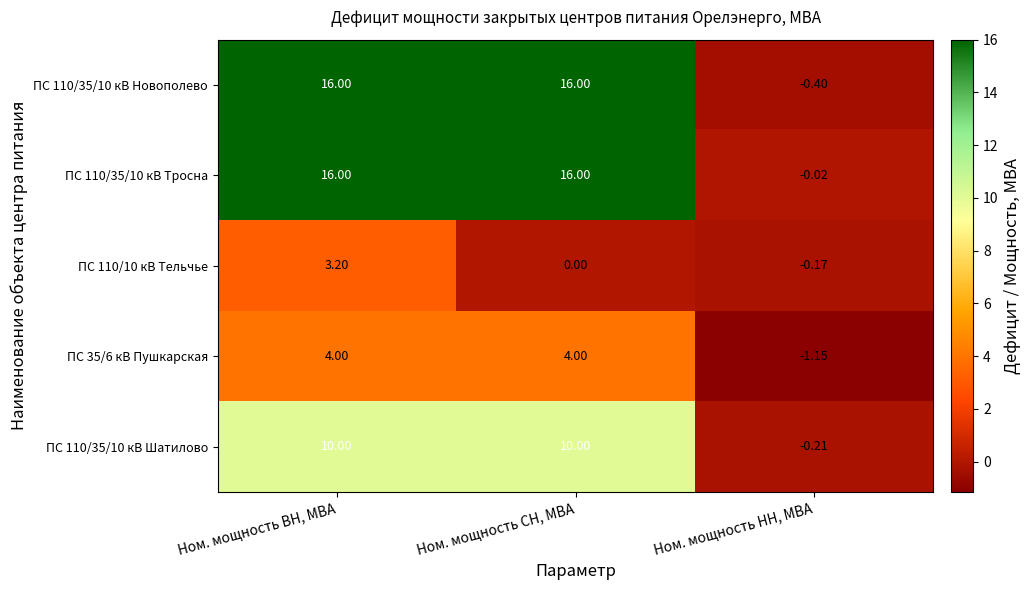

Rank the categories by ПС 110/10 кВ Тельчье value from highest to lowest.

Ном. мощность ВН, МВА, Ном. мощность СН, МВА, Ном. мощность НН, МВА